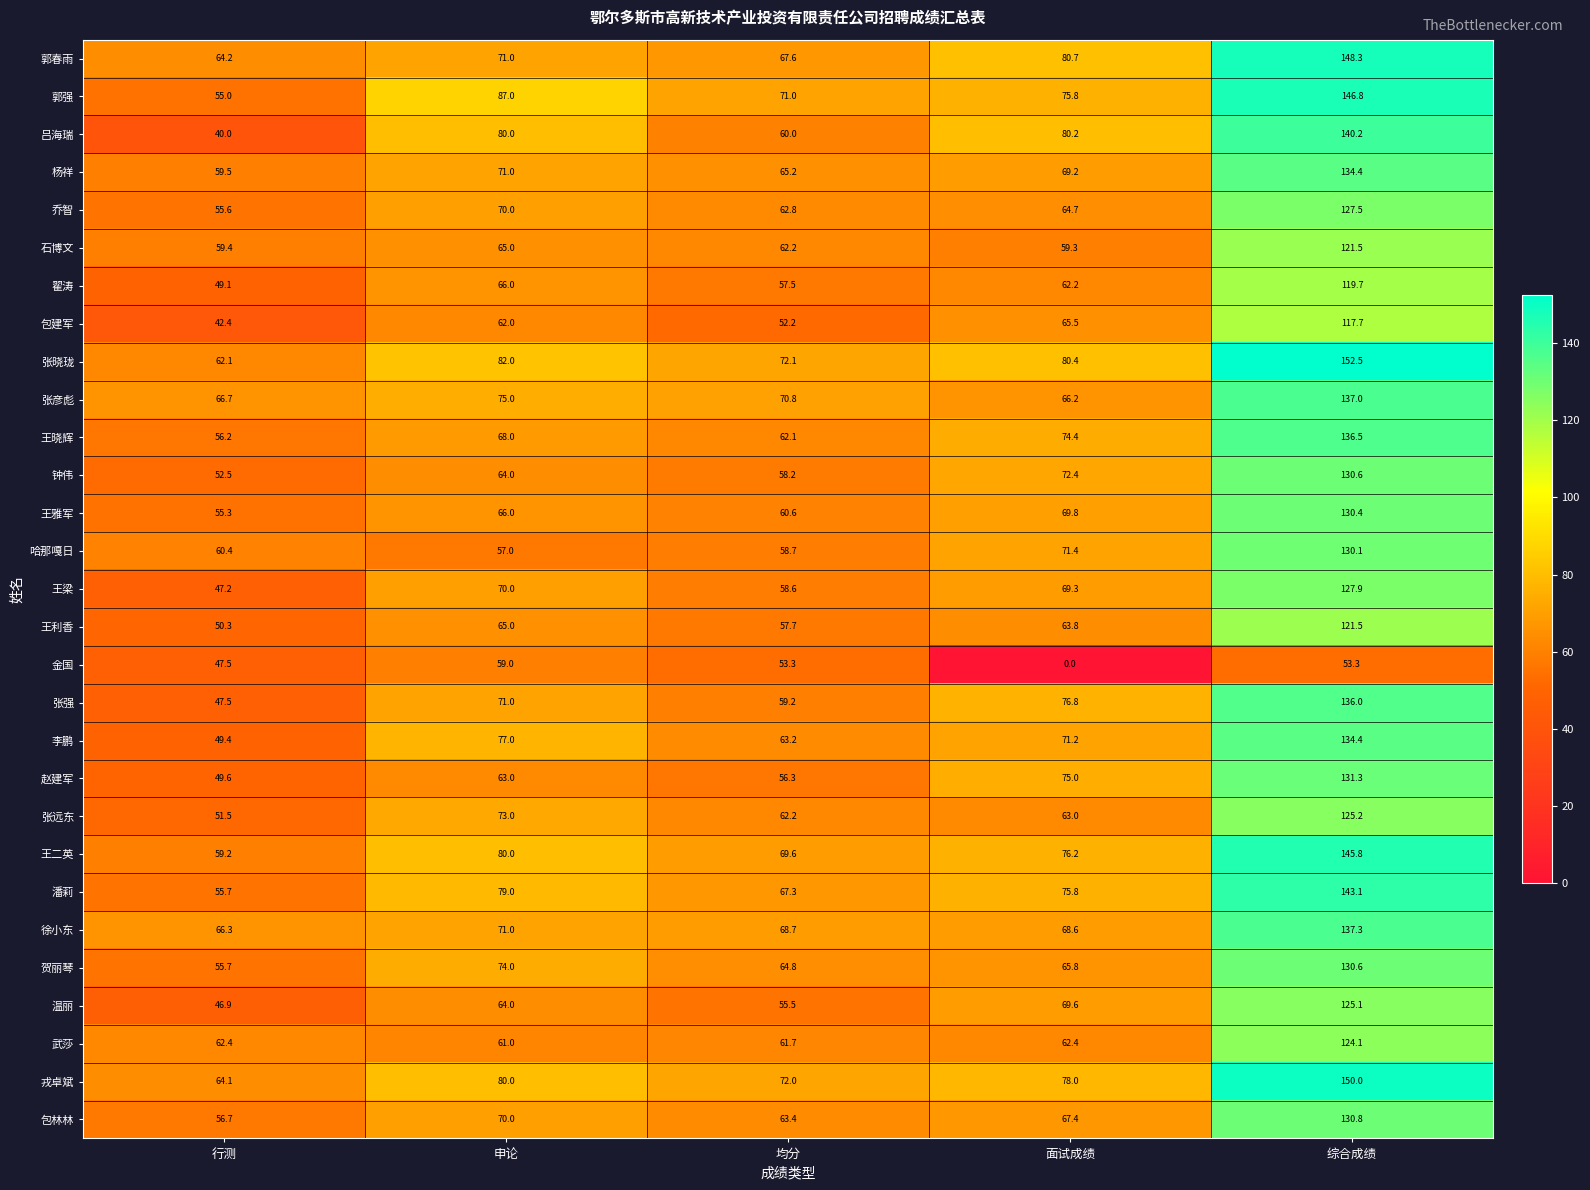

What value does the 王雅军 series have at 申论?

66.0